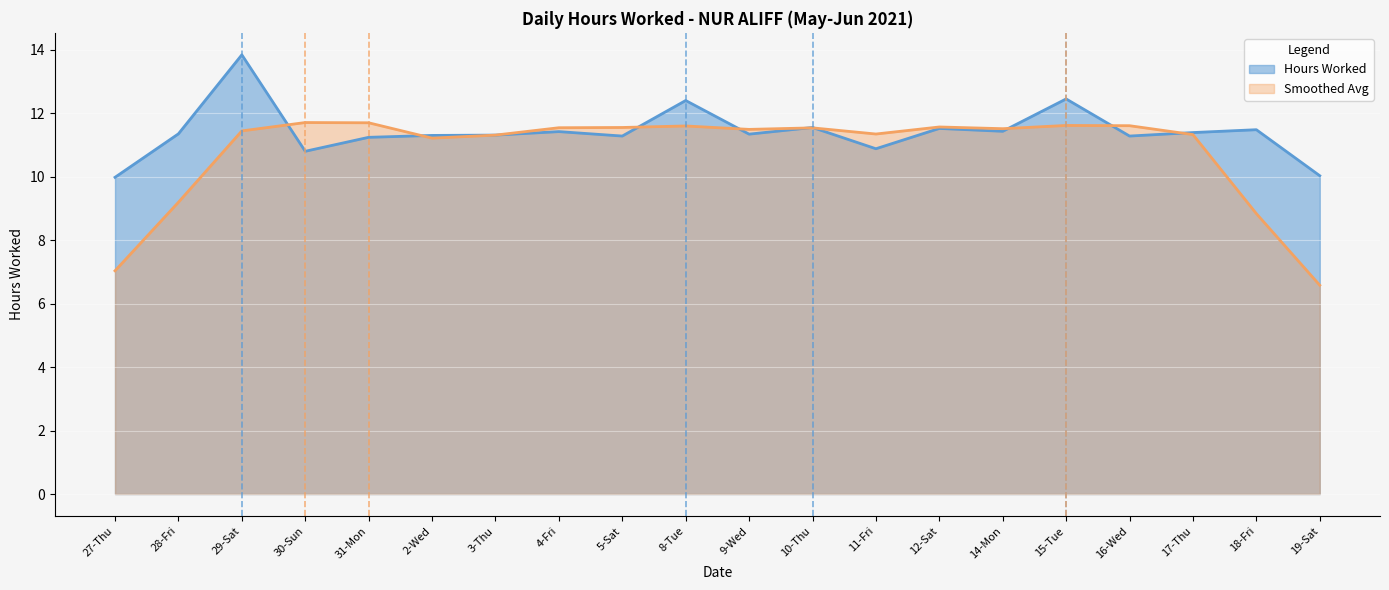

True or false: the data has more than 1 interior local peaks.

True